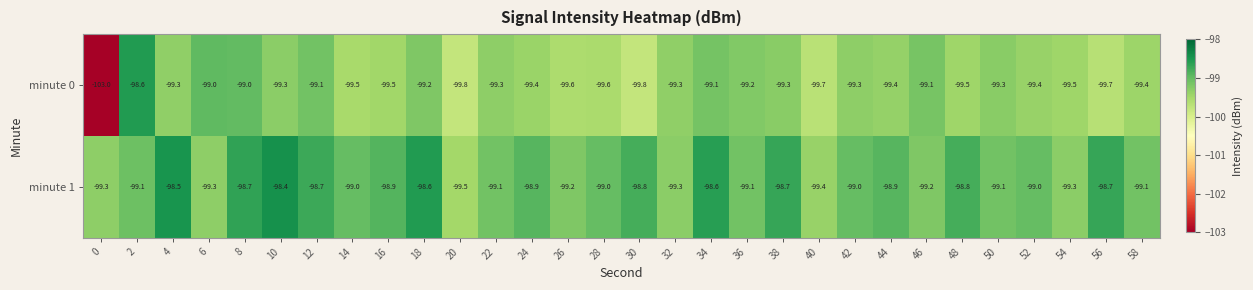

What is the lowest value of the minute 1 series?

-99.5